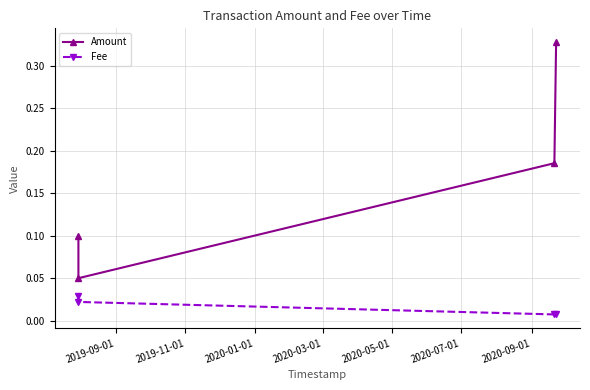

Which series has the widest spread of values?

Amount